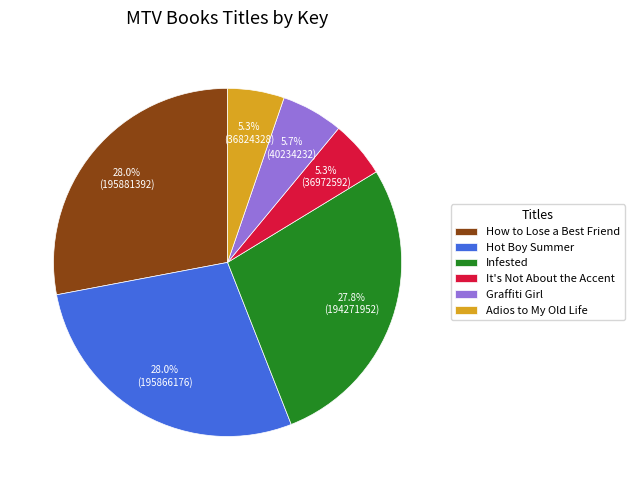

Is there a majority slice in this chart?

No